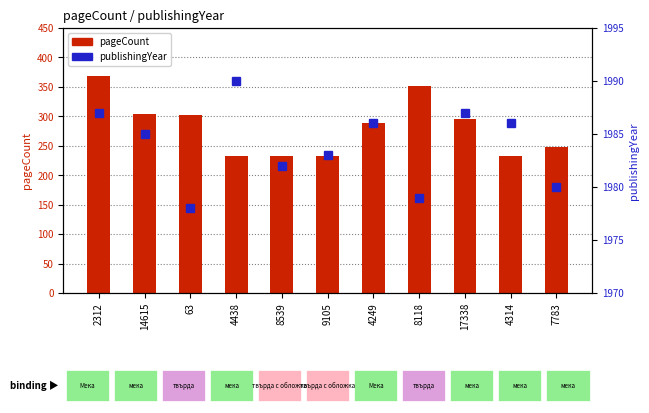

Rank the series by their maximum value, from lowest to highest.

pageCount, publishingYear